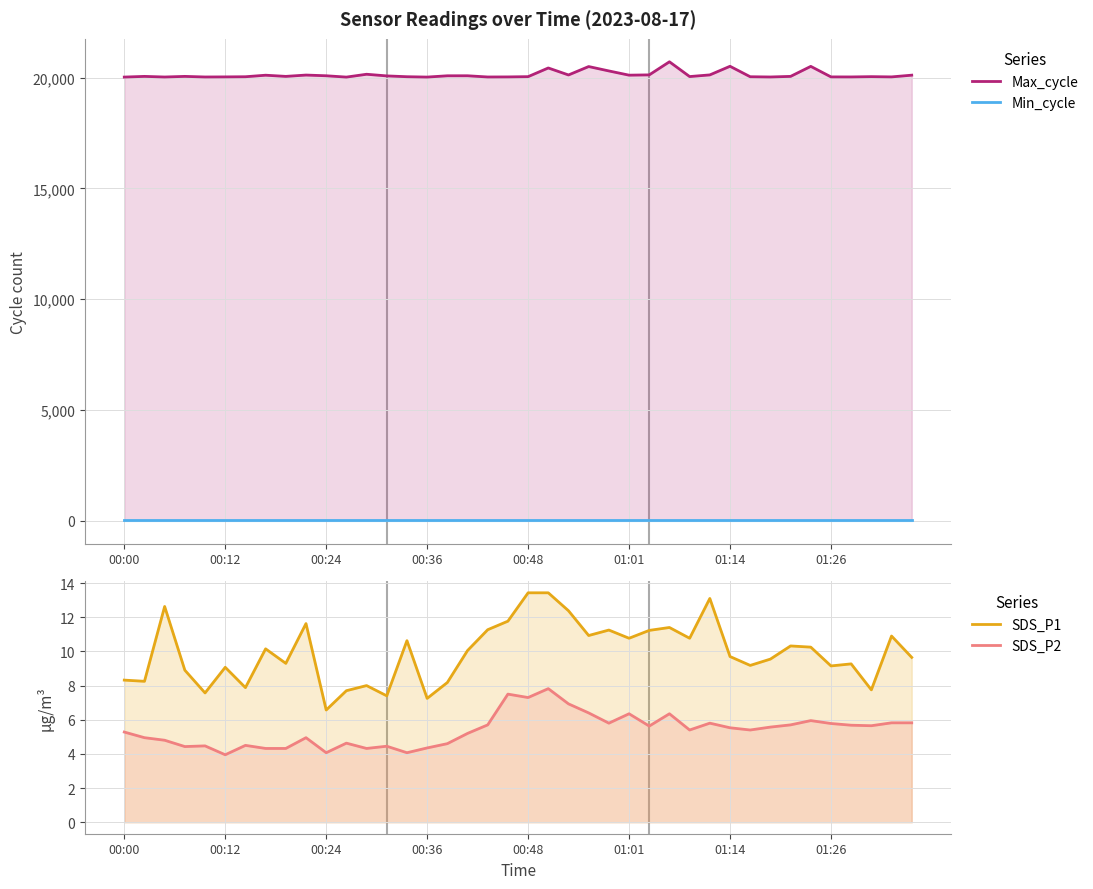

How many categories are shown in the chart?

40